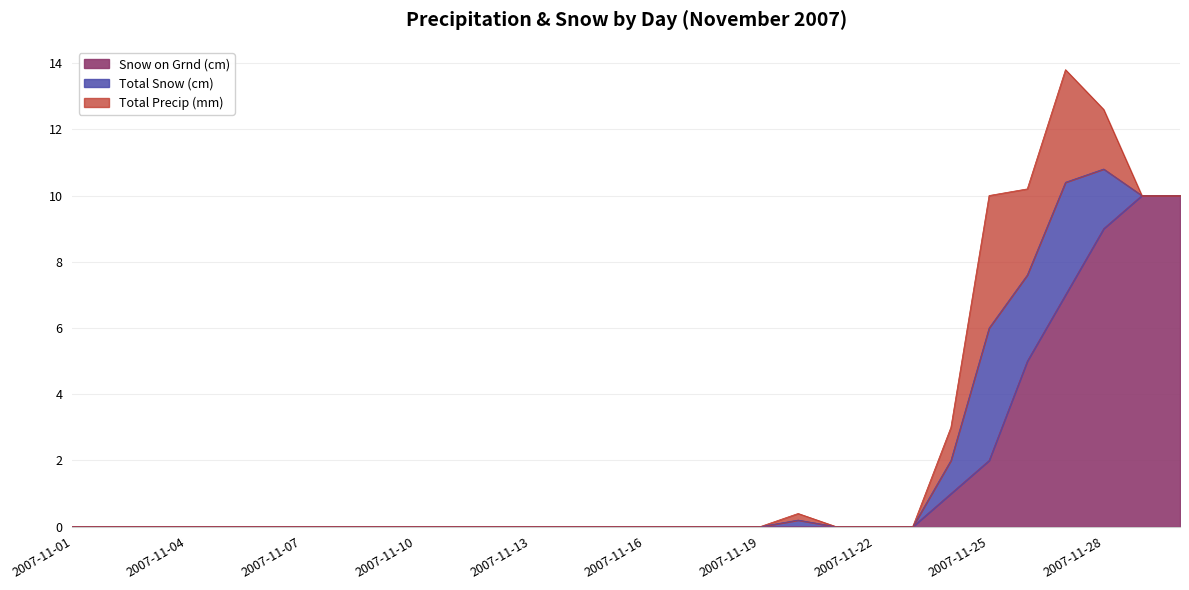

Between 2007-11-01 and 2007-11-17, which series saw the biggest shift?

Total Snow (cm)